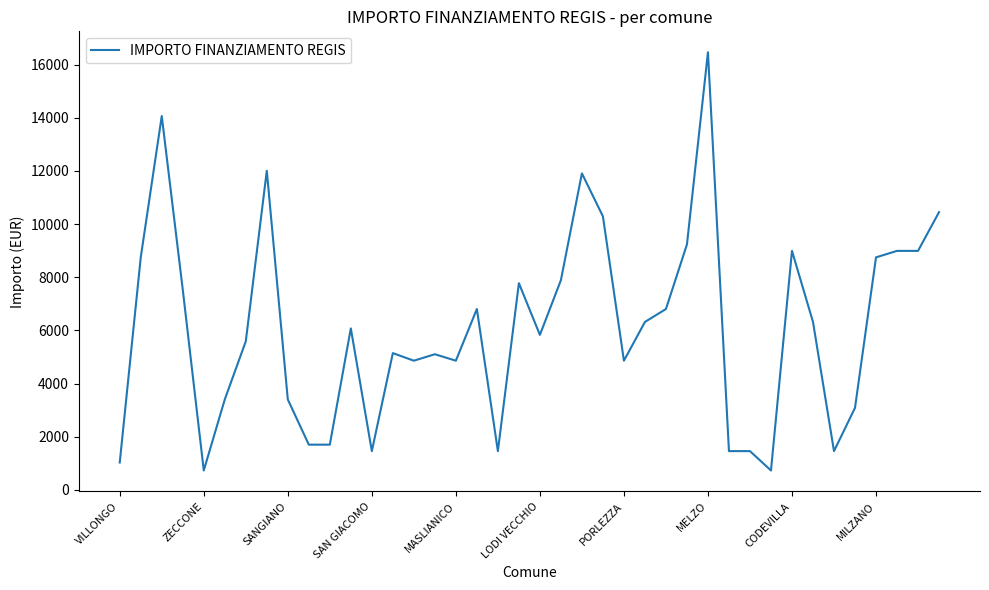

What is the minimum value shown in the chart?

729